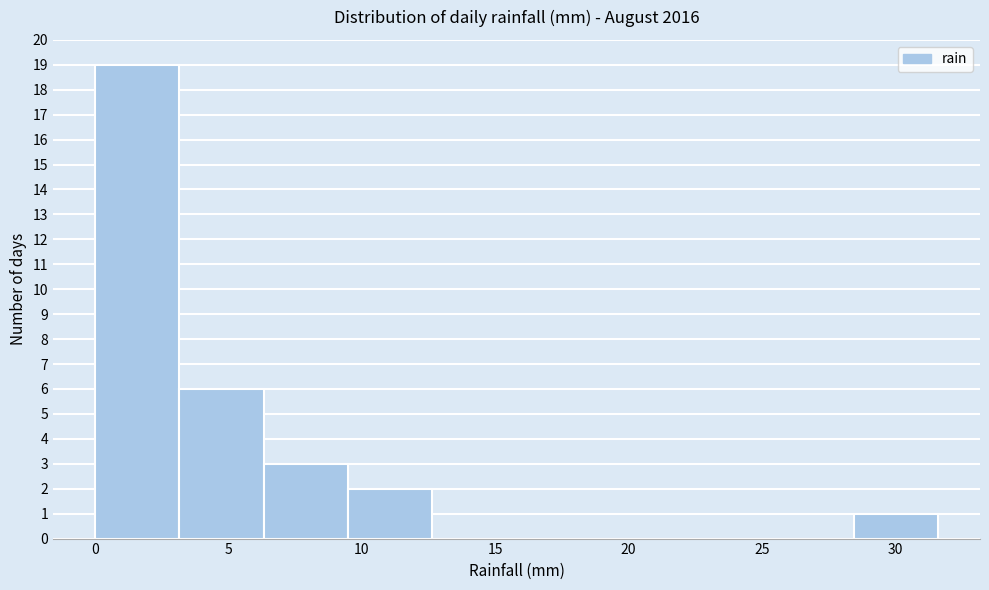

Reading left to right, transcribe this chart: for each bar, give the range it covers on the x-axis and its height. Neither the bar edges nor the heights are printed on the chart, so give them approximately, as read against the axes.

0.0 to 3.0: 19
3.0 to 6.5: 6
6.5 to 9.5: 3
9.5 to 12.5: 2
12.5 to 16.0: 0
16.0 to 19.0: 0
19.0 to 22.0: 0
22.0 to 25.5: 0
25.5 to 28.5: 0
28.5 to 31.5: 1